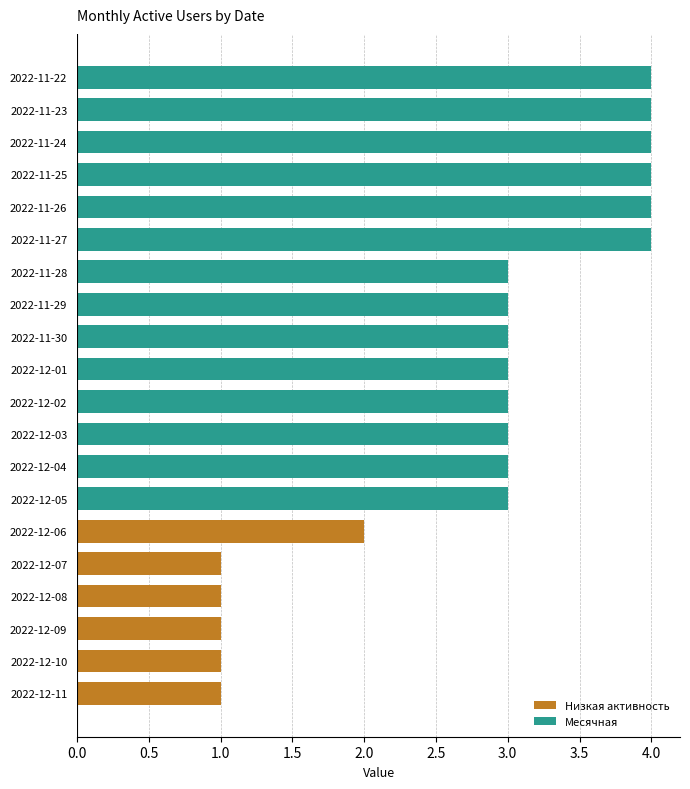

What is the greatest value displayed?

4